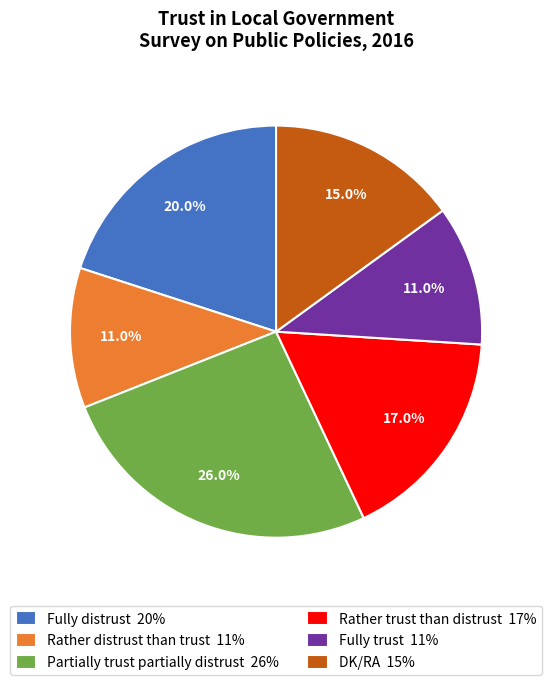

What is the largest slice in the pie chart?

Partially trust partially distrust